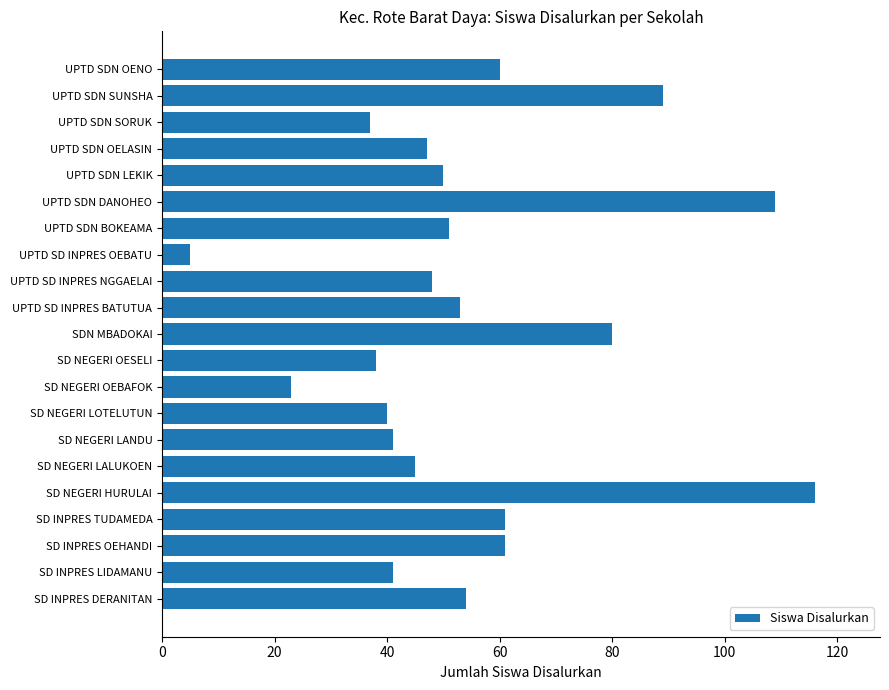

What is the change in value from SD NEGERI HURULAI to SD NEGERI OEBAFOK?

-93